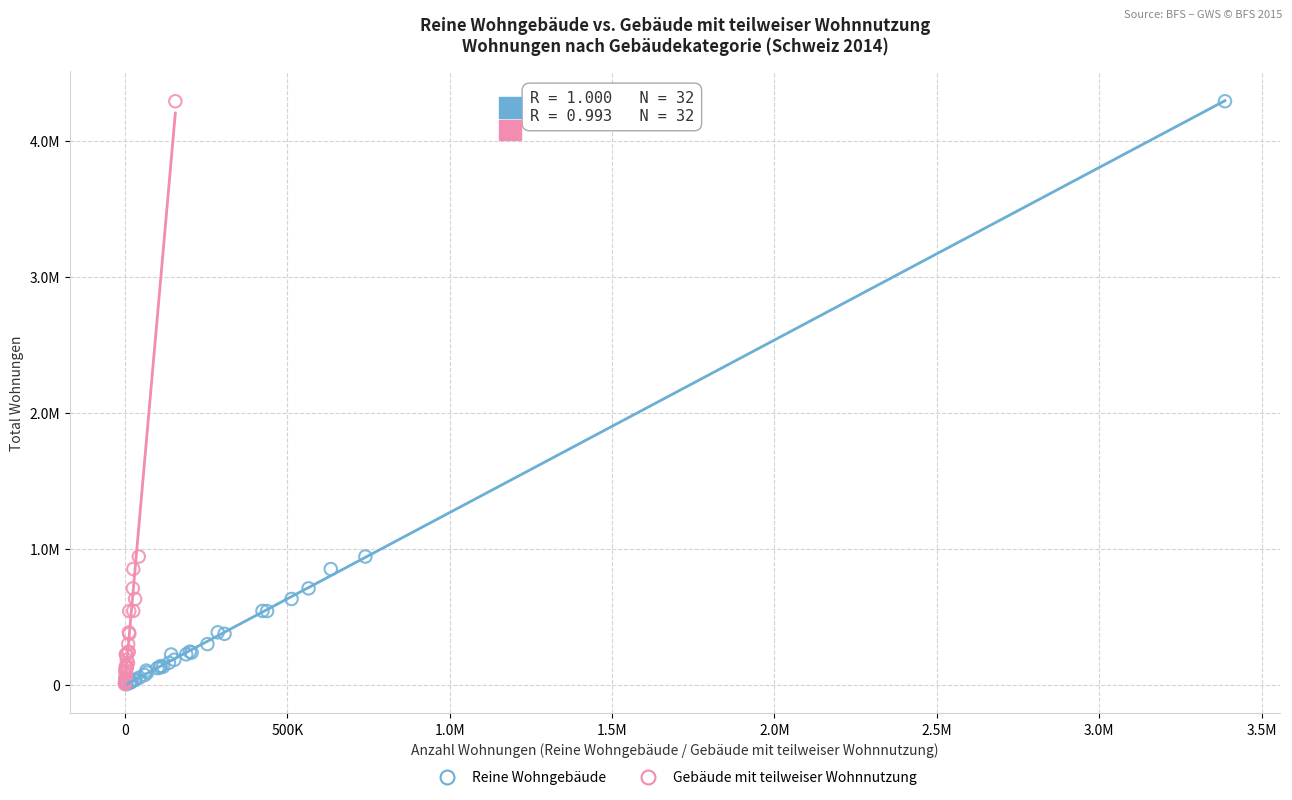

What are all the series names shown in the legend?

Reine Wohngebäude, Gebäude mit teilweiser Wohnnutzung